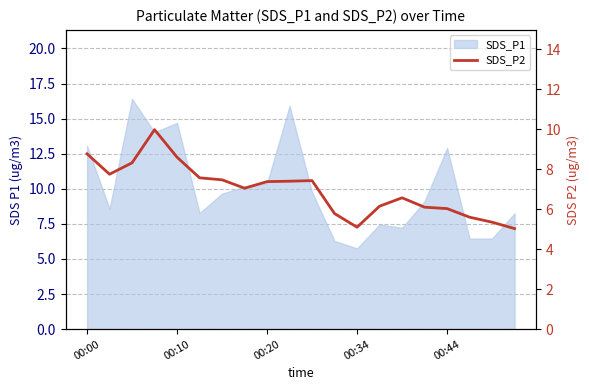

Does the chart have visible grid lines?

Yes